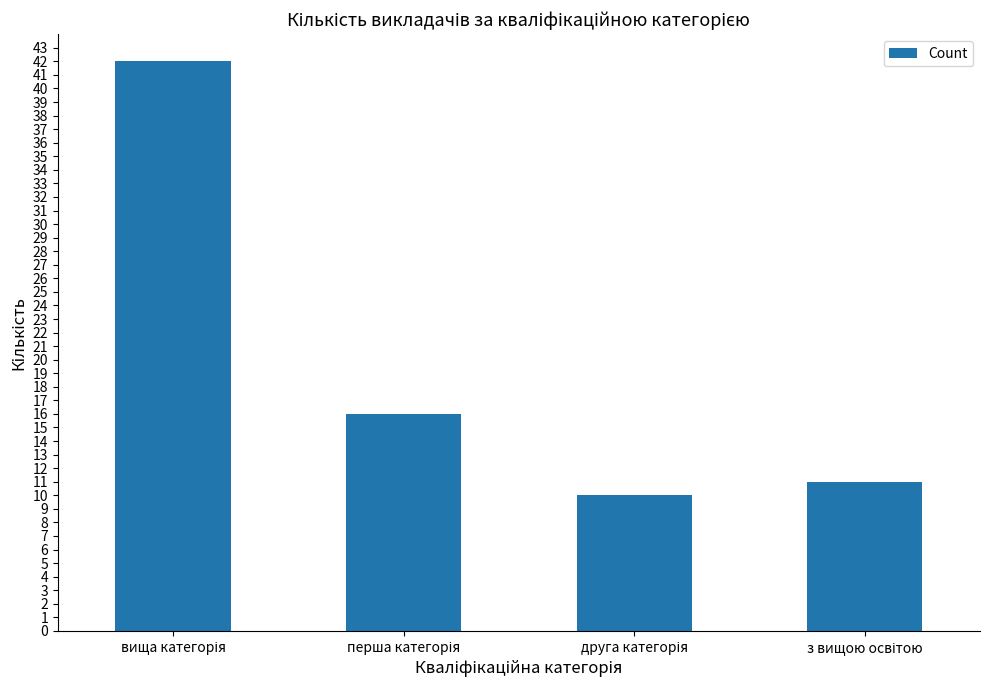

What is the smallest value displayed?

10